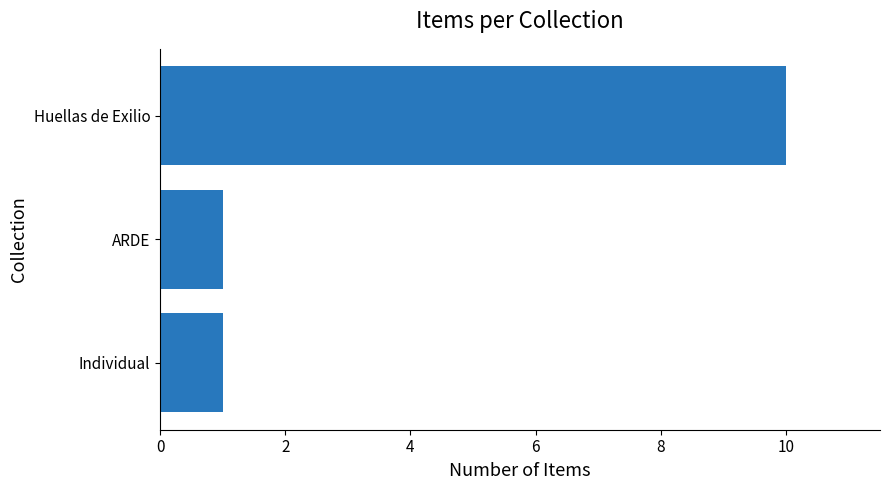

Count the values in the range 1 to 10.

3